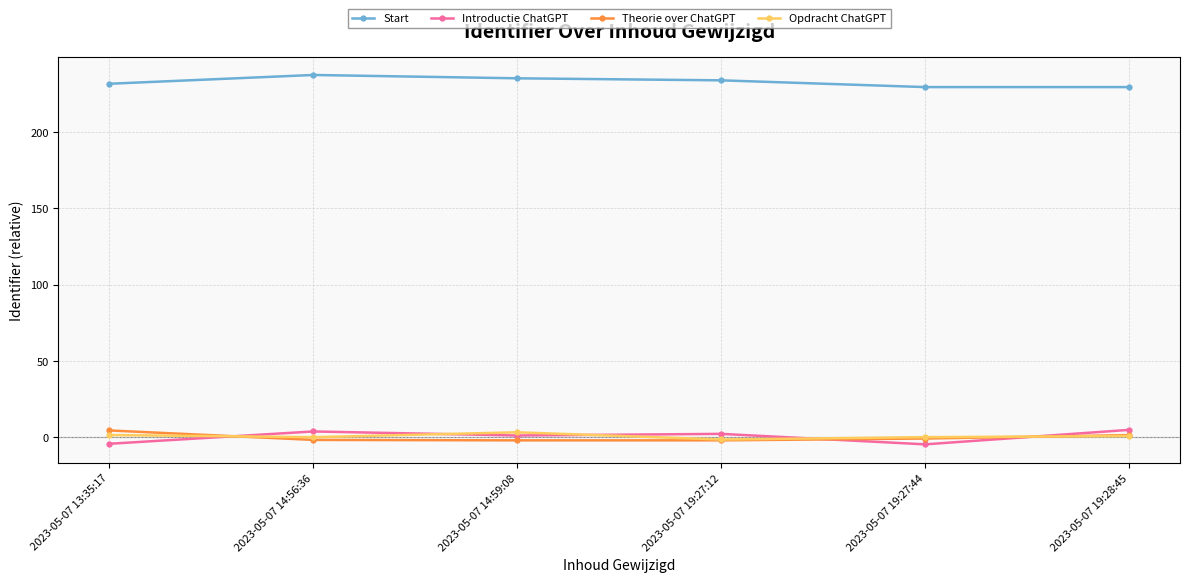

What are all the series names shown in the legend?

Start, Introductie ChatGPT, Theorie over ChatGPT, Opdracht ChatGPT